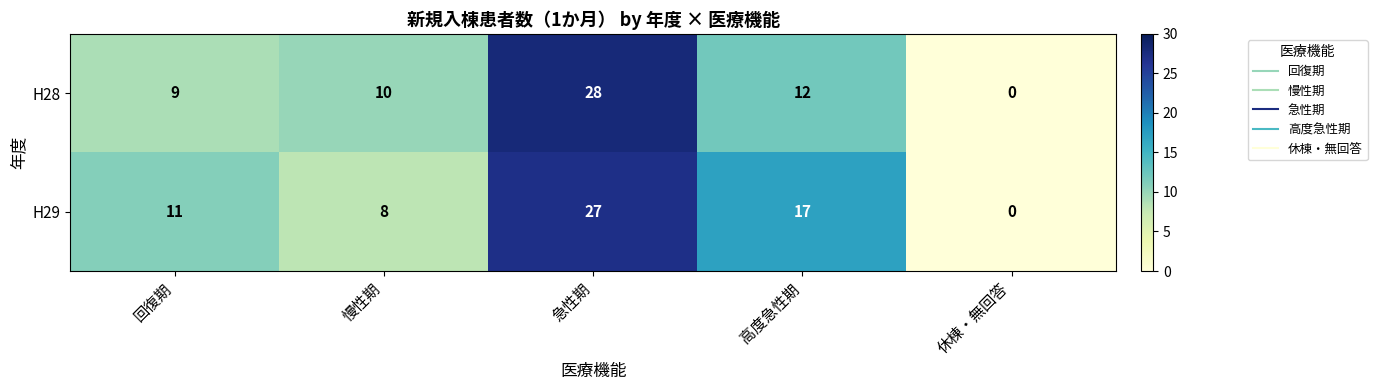

How many categories are shown in the chart?

5